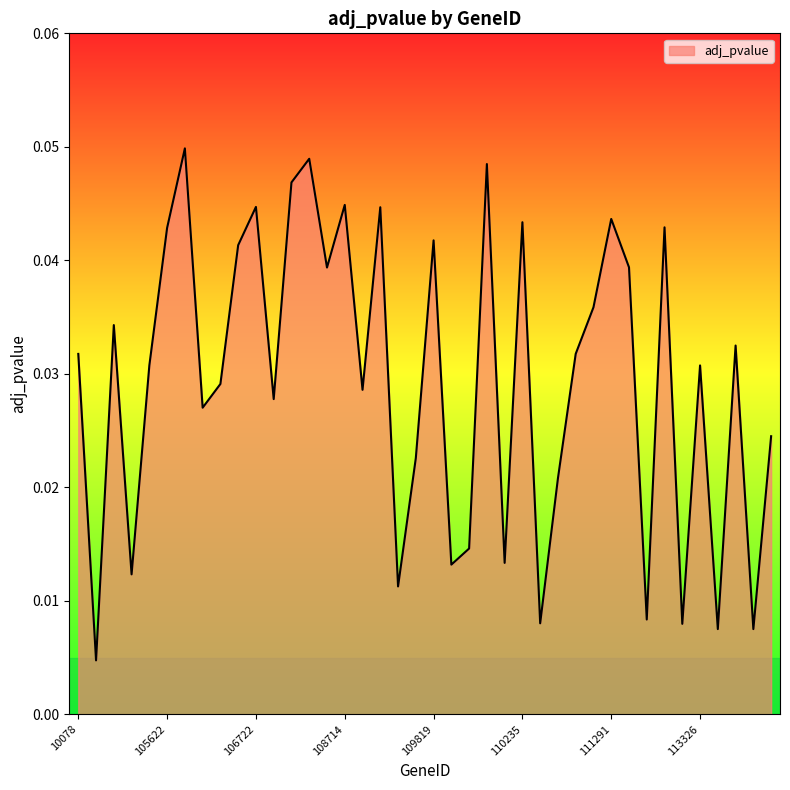

Rank the categories by value from highest to lowest.

106022, 107672, 110018, 107636, 108714, 106722, 109497, 111291, 110235, 113144, 105622, 109819, 106602, 112238, 108126, 111183, 104771, 113429, 110839, 10078, 105084, 113326, 106369, 109171, 106921, 106025, 113522, 109717, 110671, 110009, 110199, 109992, 104932, 109683, 112500, 110352, 113249, 113332, 113464, 104136